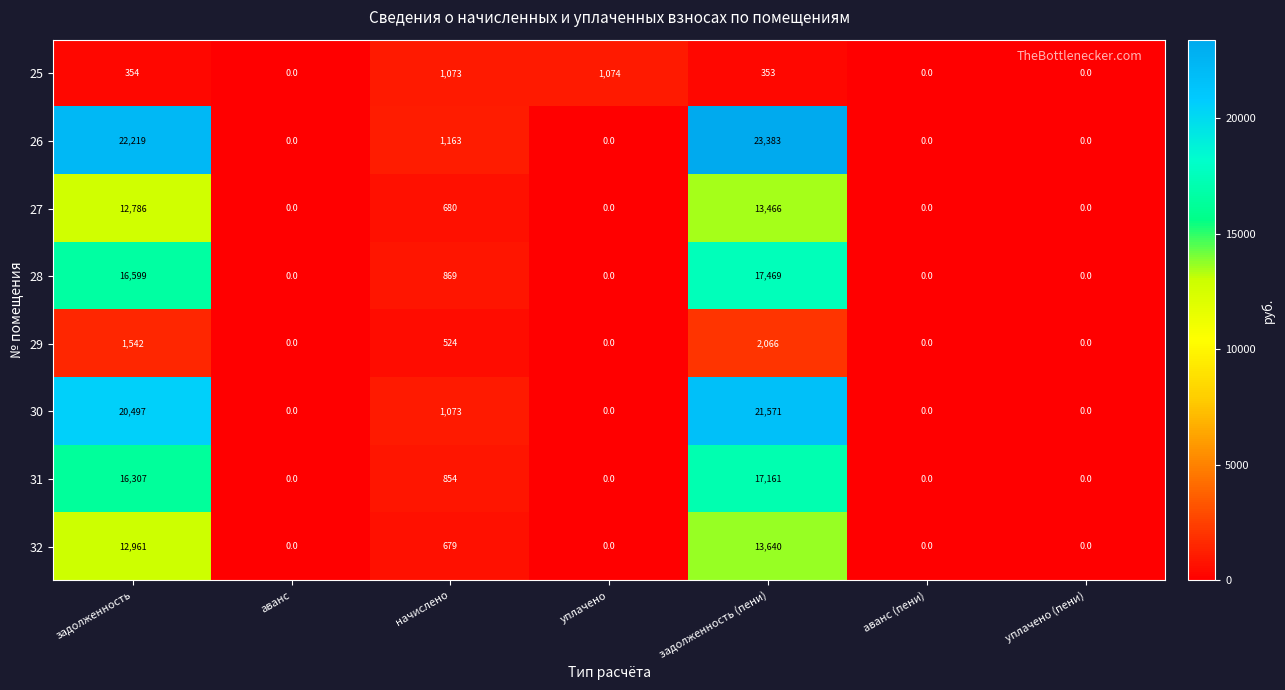

What is the difference between the maximum and minimum values in the 32 series?

13640